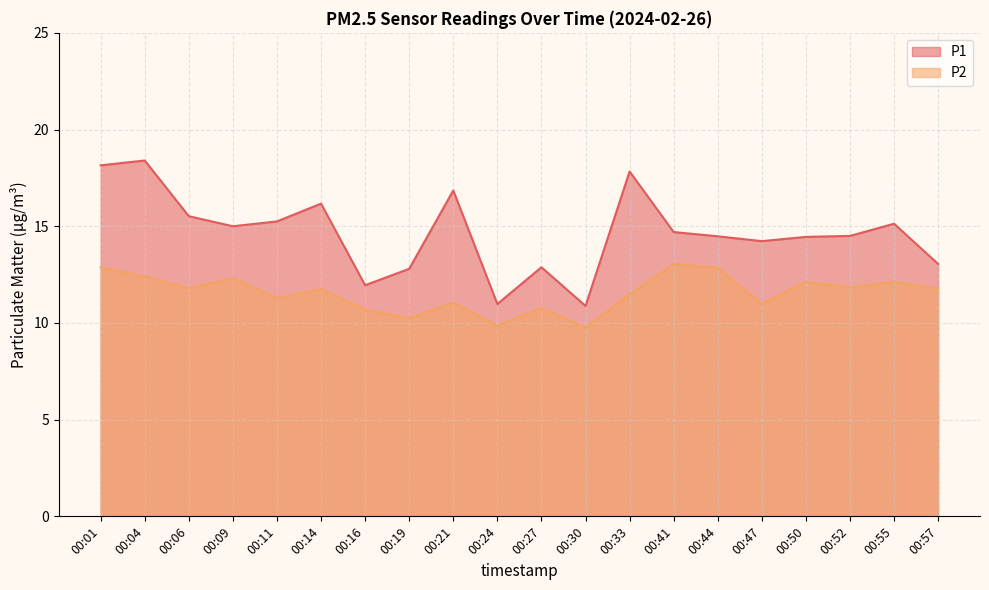

Reading right to left, transcribe all the data shown in this chart.

P1: 00:57=13.1	00:55=15.1	00:52=14.5	00:50=14.4	00:47=14.2	00:44=14.5	00:41=14.7	00:33=17.8	00:30=10.9	00:27=12.9	00:24=11.0	00:21=16.9	00:19=12.8	00:16=11.9	00:14=16.2	00:11=15.2	00:09=15.0	00:06=15.5	00:04=18.4	00:01=18.1
P2: 00:57=11.8	00:55=12.1	00:52=11.8	00:50=12.1	00:47=11.0	00:44=12.8	00:41=13.1	00:33=11.5	00:30=9.8	00:27=10.8	00:24=9.8	00:21=11.1	00:19=10.2	00:16=10.7	00:14=11.8	00:11=11.3	00:09=12.3	00:06=11.8	00:04=12.4	00:01=12.9